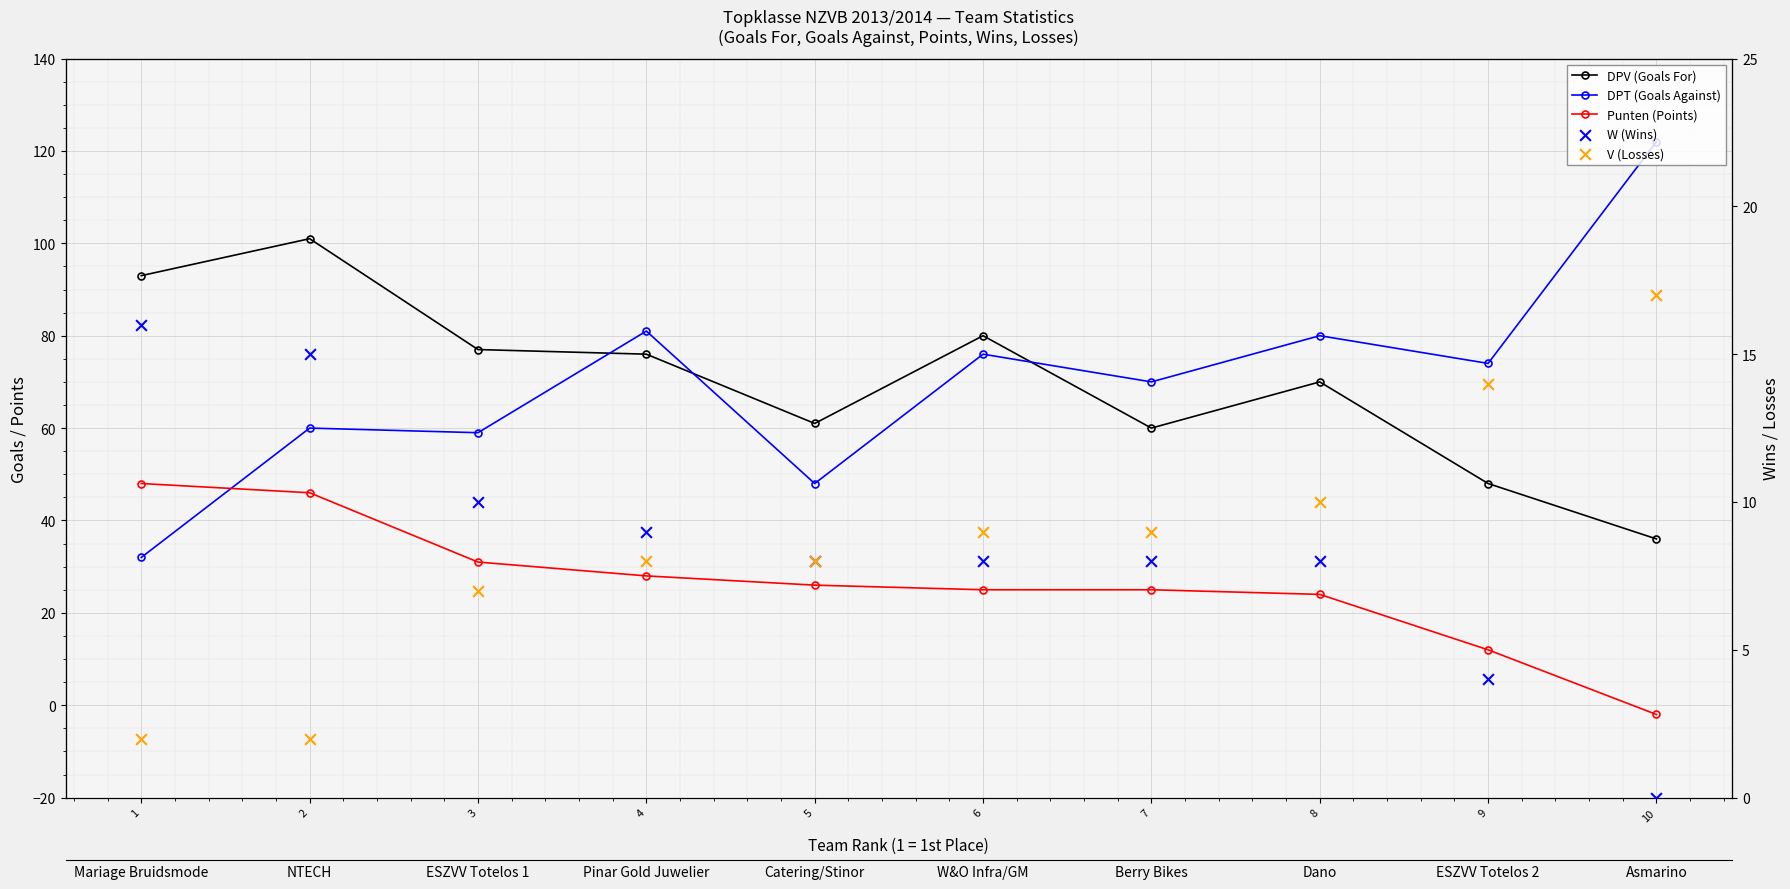

What are all the series names shown in the legend?

DPV (Goals For), DPT (Goals Against), Punten (Points), W (Wins), V (Losses)